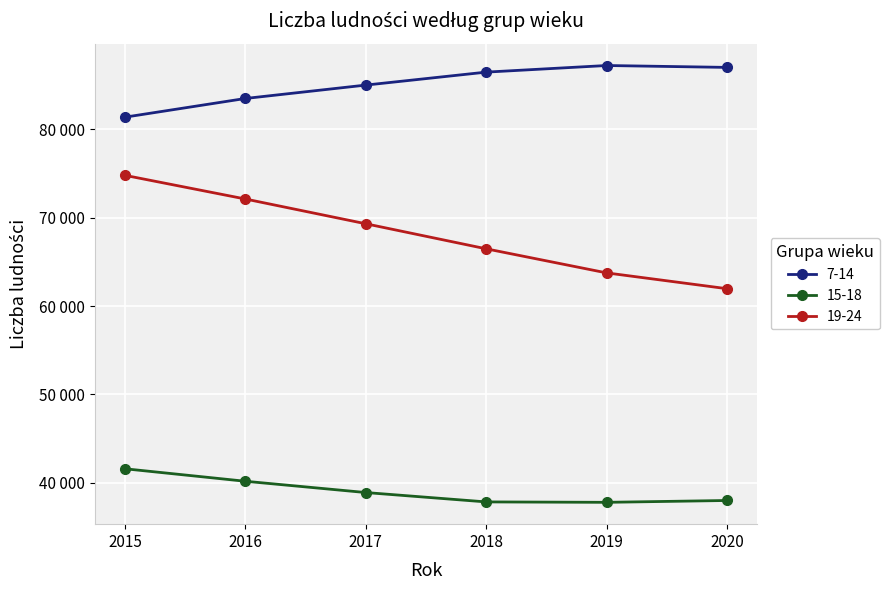

Between 2016 and 2020, which is larger?

2020